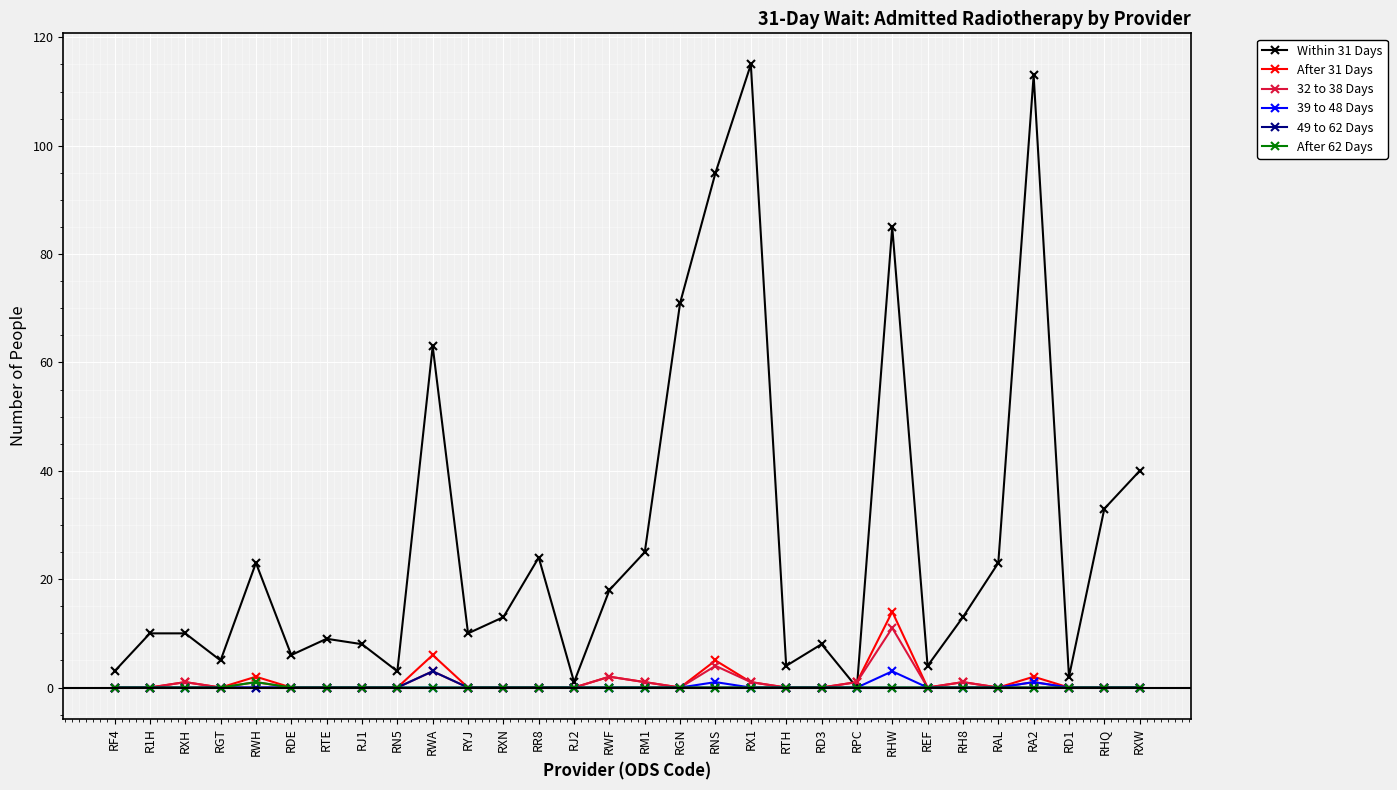

Reading left to right, transcribe all the data shown in this chart.

Within 31 Days: 3	10	10	5	23	6	9	8	3	63	10	13	24	1	18	25	71	95	115	4	8	0	85	4	13	23	113	2	33	40
After 31 Days: 0	0	1	0	2	0	0	0	0	6	0	0	0	0	2	1	0	5	1	0	0	1	14	0	1	0	2	0	0	0
32 to 38 Days: 0	0	1	0	1	0	0	0	0	3	0	0	0	0	2	1	0	4	1	0	0	1	11	0	1	0	1	0	0	0
39 to 48 Days: 0	0	0	0	0	0	0	0	0	0	0	0	0	0	0	0	0	1	0	0	0	0	3	0	0	0	1	0	0	0
49 to 62 Days: 0	0	0	0	0	0	0	0	0	3	0	0	0	0	0	0	0	0	0	0	0	0	0	0	0	0	0	0	0	0
After 62 Days: 0	0	0	0	1	0	0	0	0	0	0	0	0	0	0	0	0	0	0	0	0	0	0	0	0	0	0	0	0	0